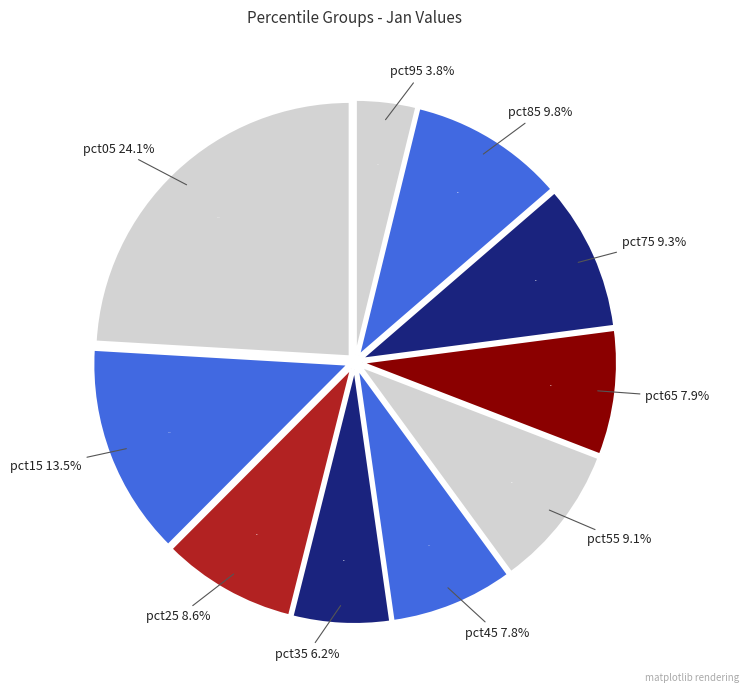

What percentage is NOT represented by pct85?

90.2%